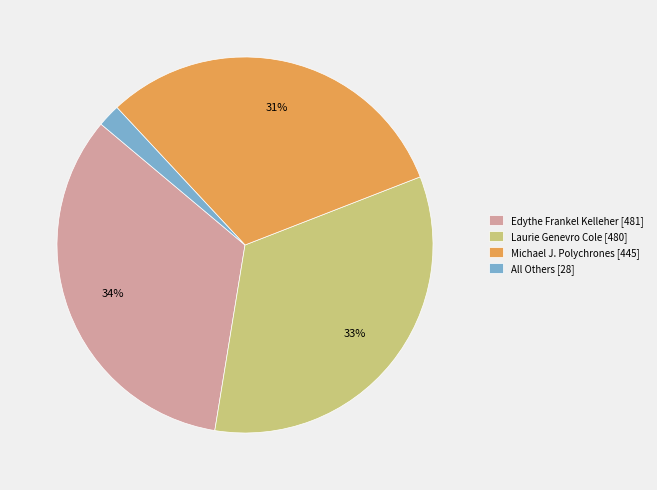

To the nearest percent, what percentage of the pie is All Others?

2%